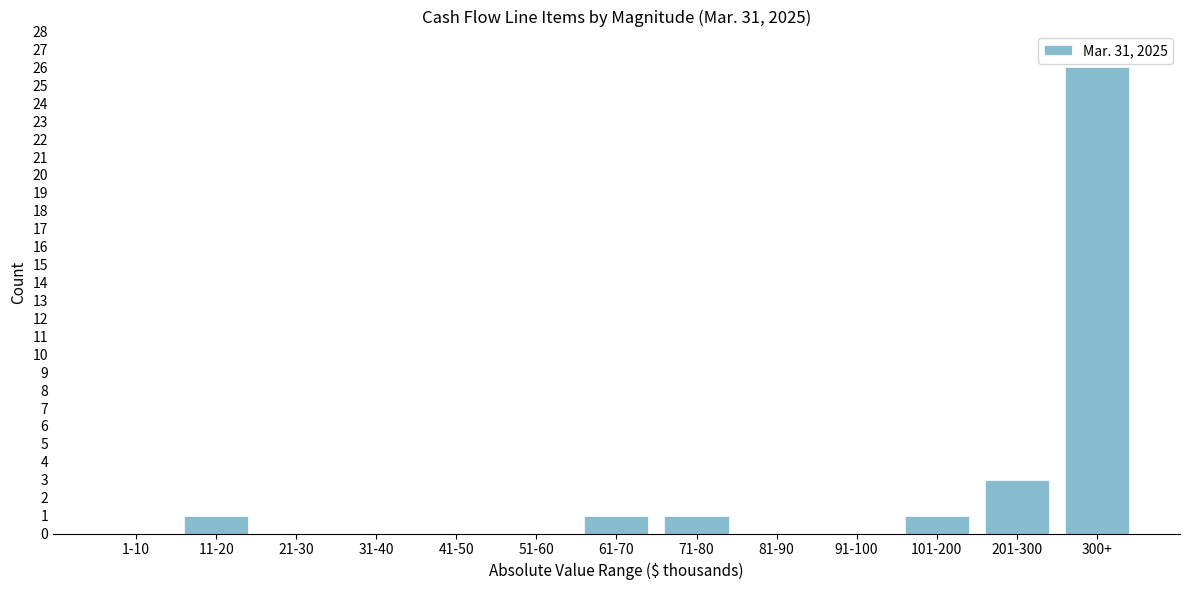

Reading left to right, what are all the values shown in this chart?

1-10=0	11-20=1	21-30=0	31-40=0	41-50=0	51-60=0	61-70=1	71-80=1	81-90=0	91-100=0	101-200=1	201-300=3	300+=26